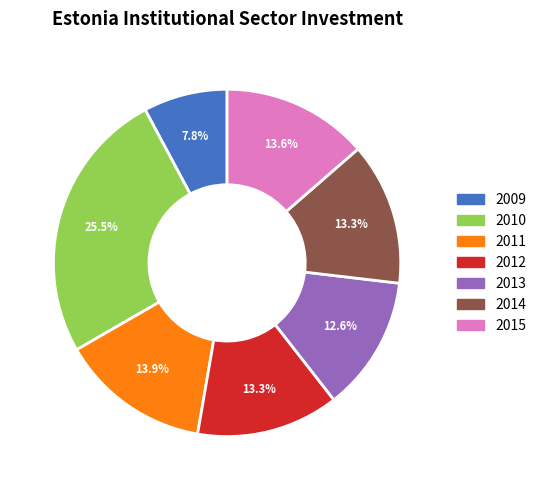

What percentage is the 2014 slice, to the nearest percent?

13%